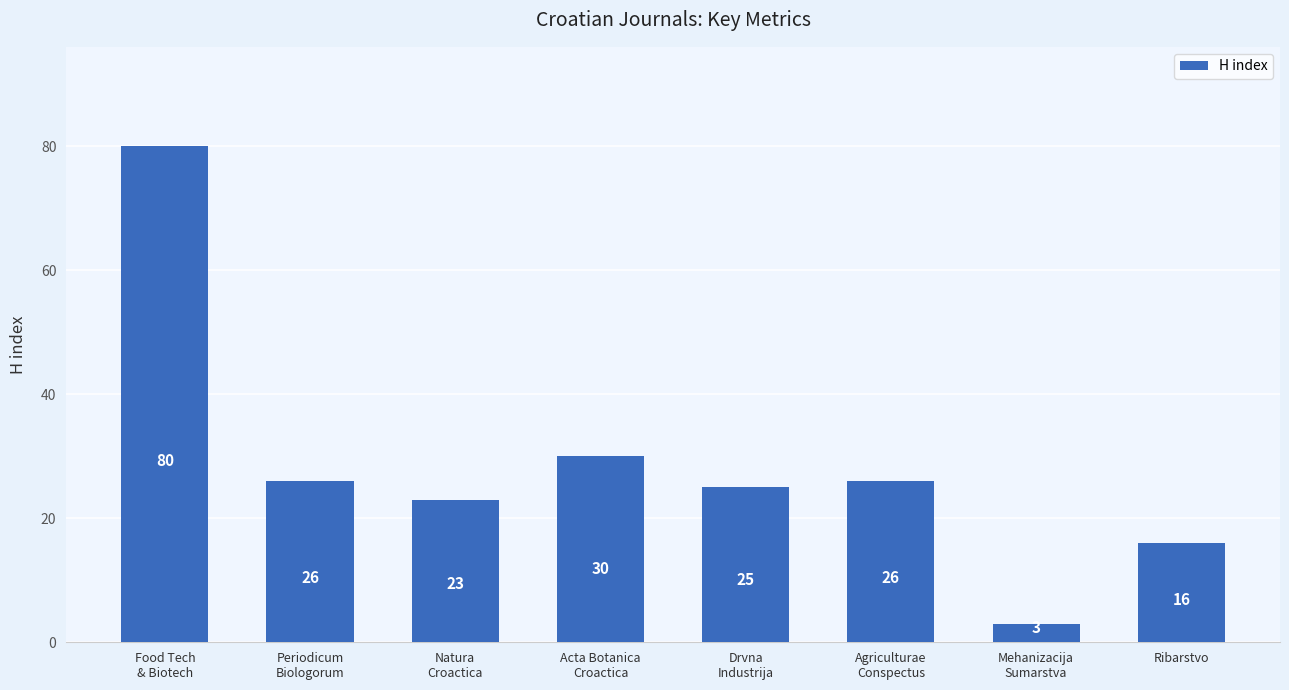

Count the number of data series in this chart.

1